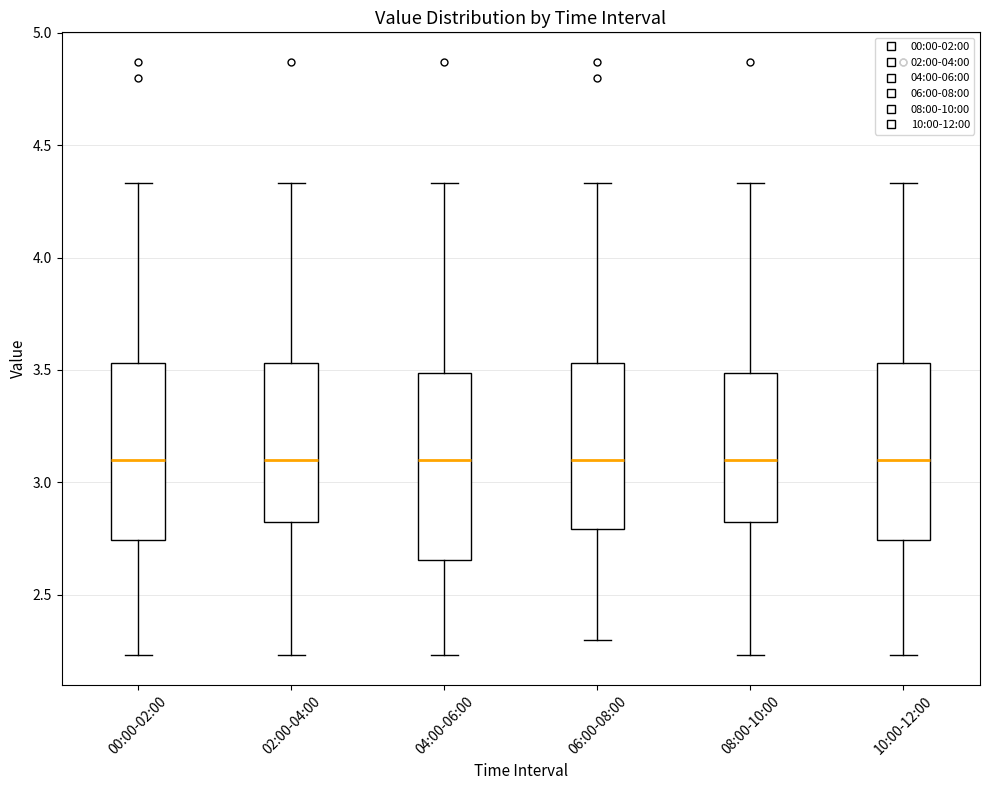

Where is the lower edge of the box for 10:00-12:00 on the y-axis? The values are not printed on the chart, so give them approximately, as read against the axis.

2.75